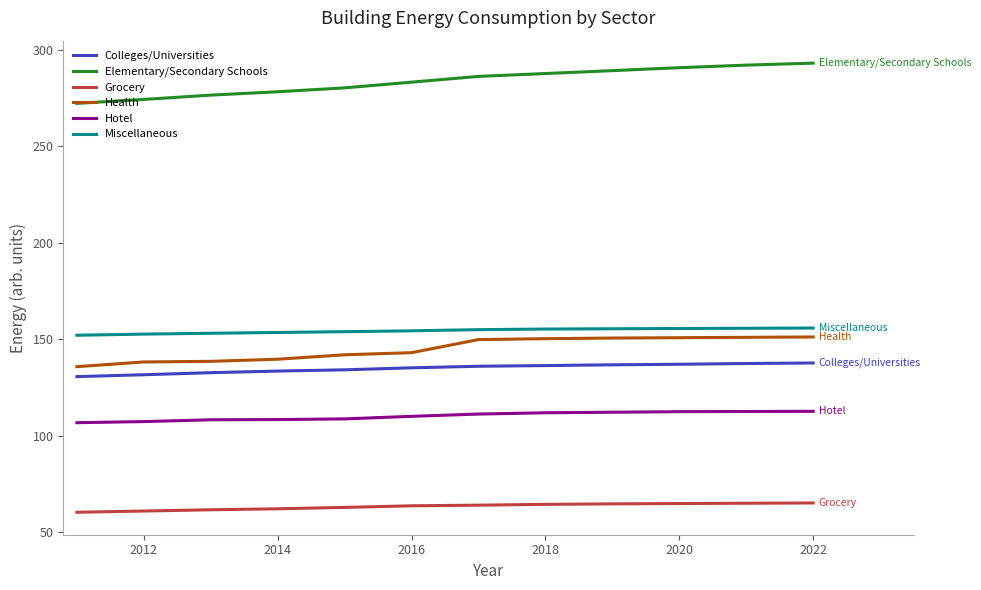

Rank the series by their maximum value, from highest to lowest.

Elementary/Secondary Schools, Miscellaneous, Health, Colleges/Universities, Hotel, Grocery